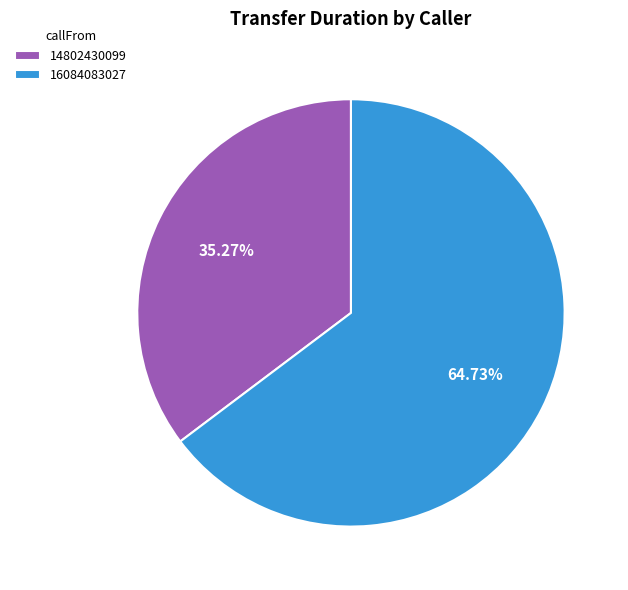

Combined, what portion of the pie is 14802430099 and 16084083027?

100.0%